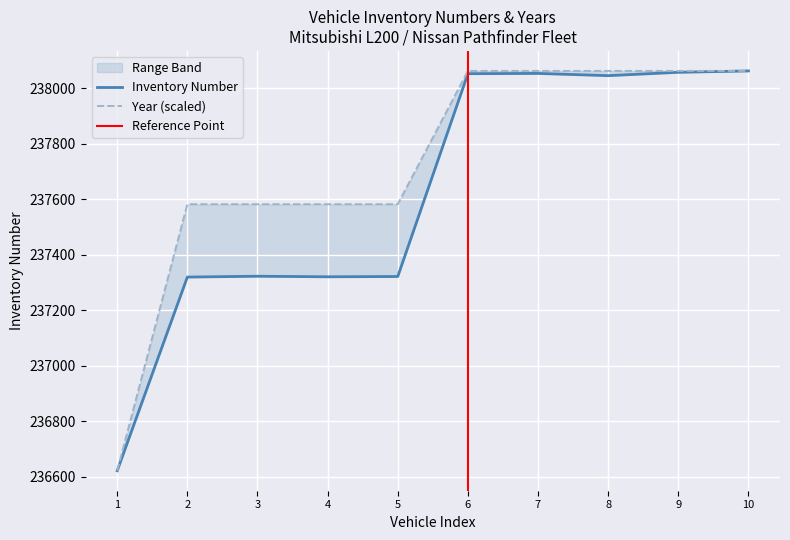

Read the Inventory Number value at 5.

237322.0